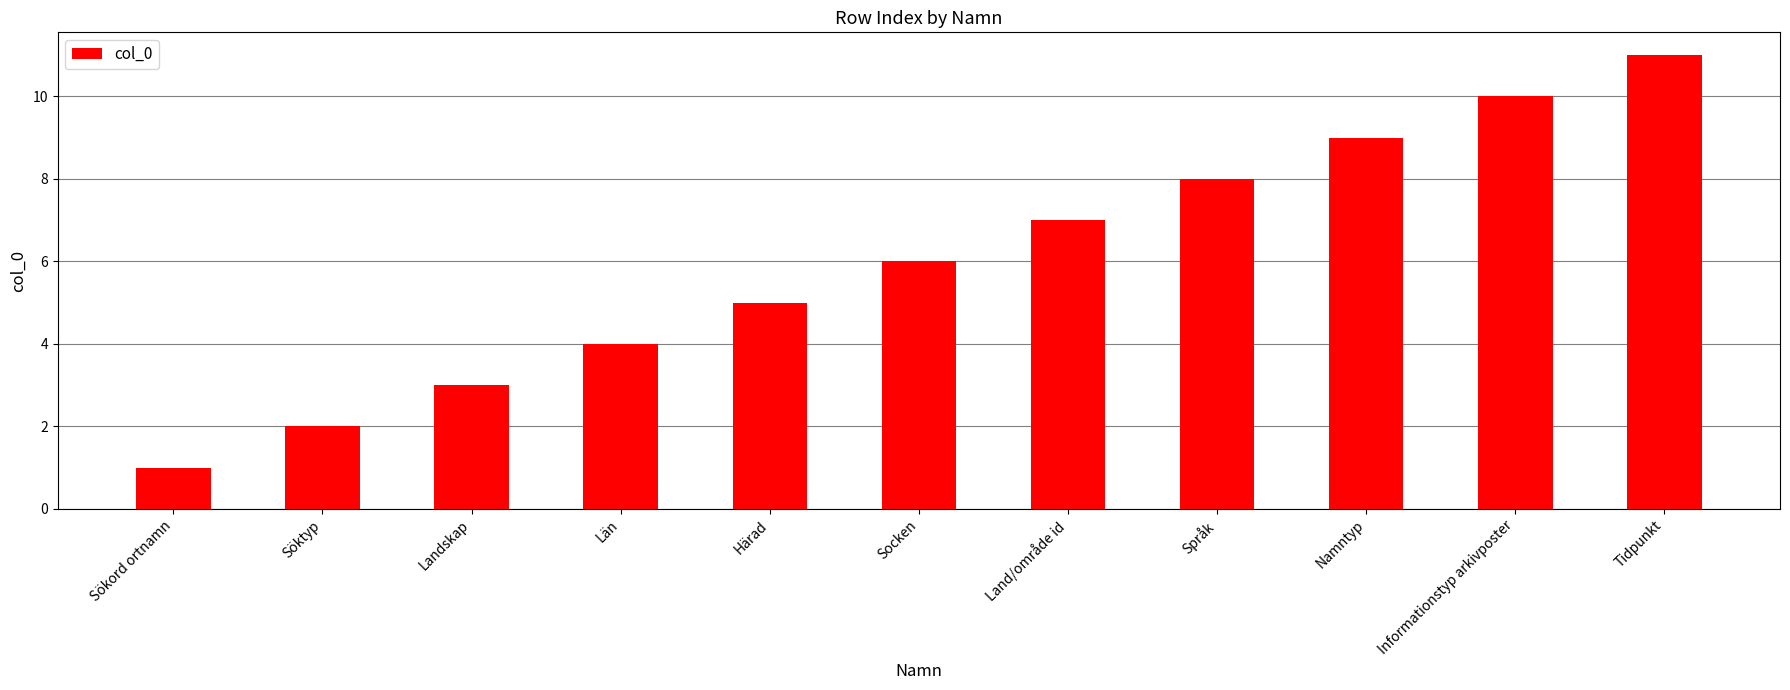

What is the change in value from Landskap to Namntyp?

+6